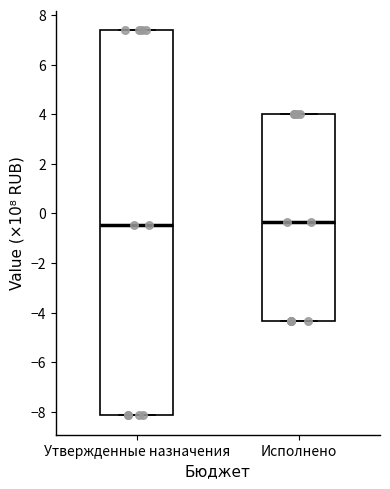

Reading left to right, read every box against the y-axis: the position of its median line, the range the box covers, and the ends of its whiskers. The values are not printed on the chart, so give them approximately, as read against the axis.

Утвержденные назначения: median -0.4, box -8.2 to 7.4, whiskers -8.2 to 7.4
Исполнено: median -0.4, box -4.4 to 4.0, whiskers -4.4 to 4.0